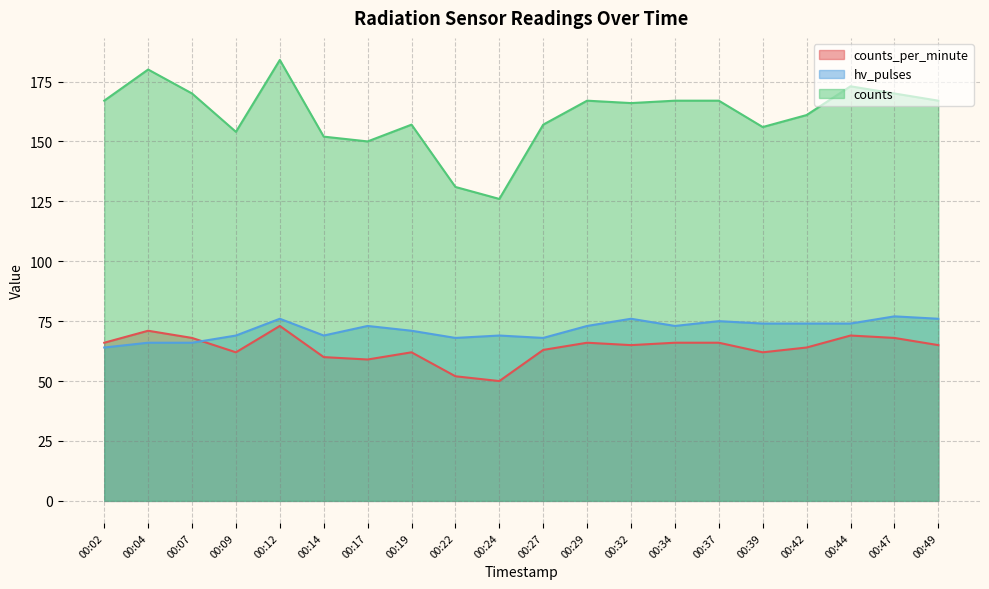

Rank the series at 00:14 from lowest to highest value.

counts_per_minute, hv_pulses, counts